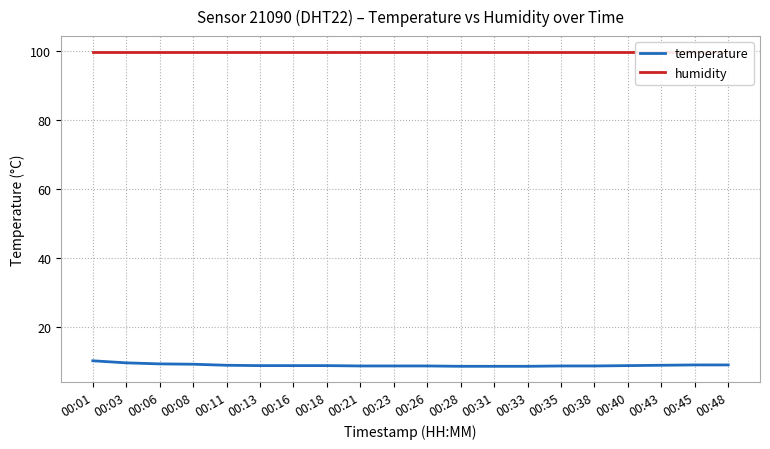

Count the number of data series in this chart.

2